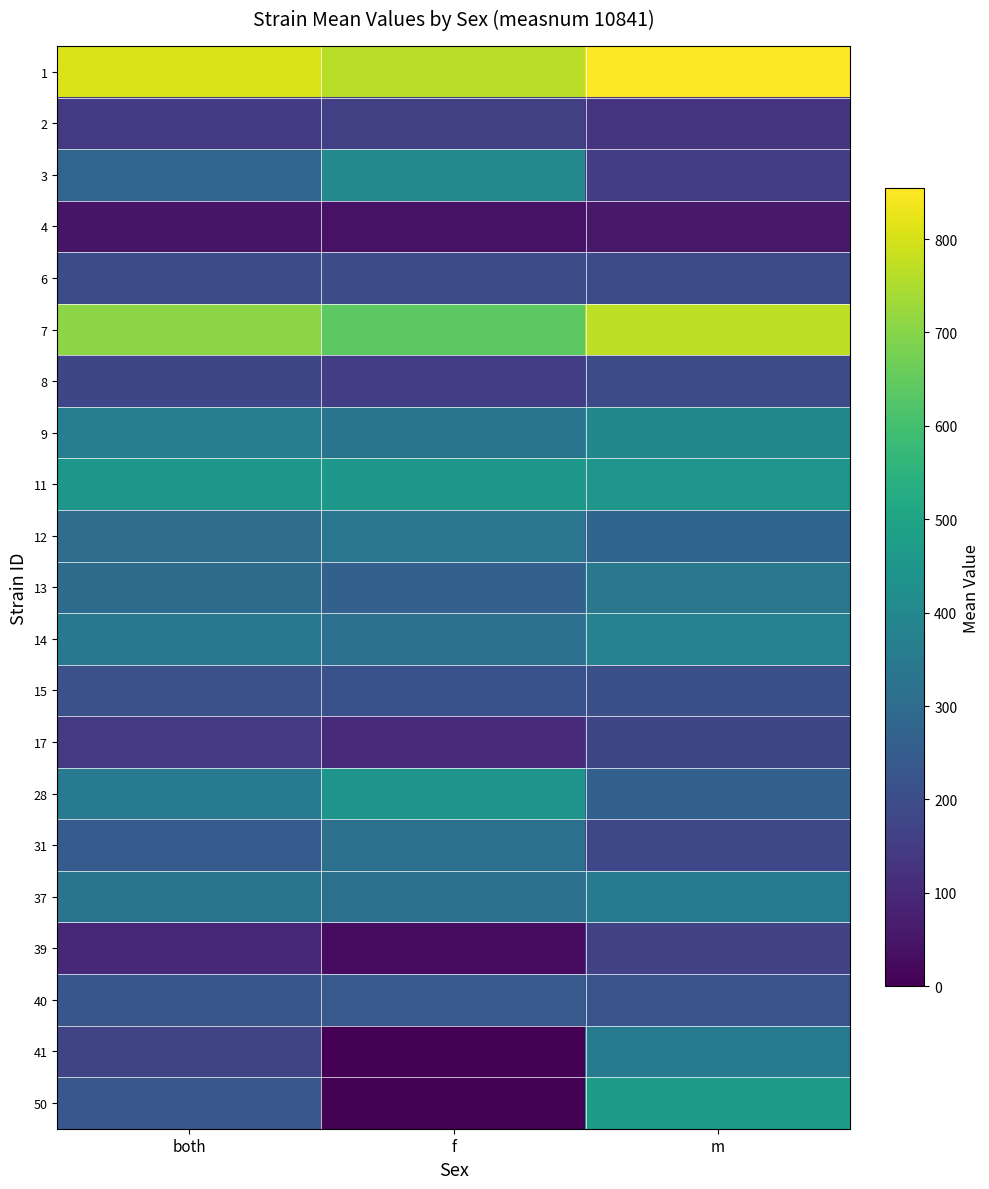

At which category is the sum across all series the highest?

m